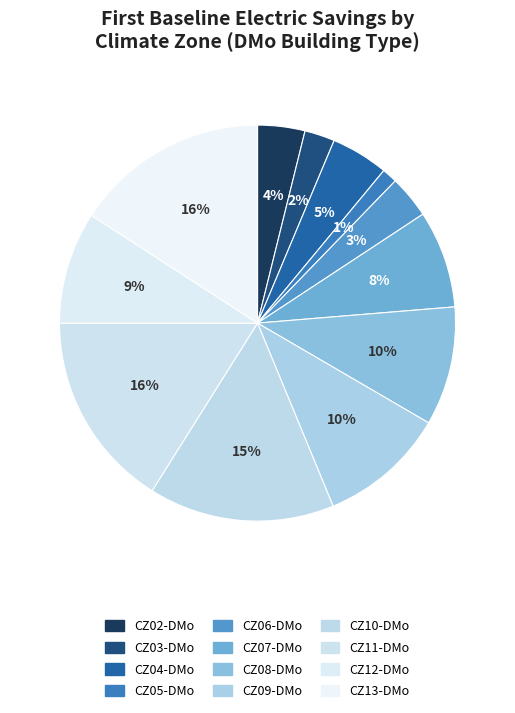

How many slices are in this pie chart?

12